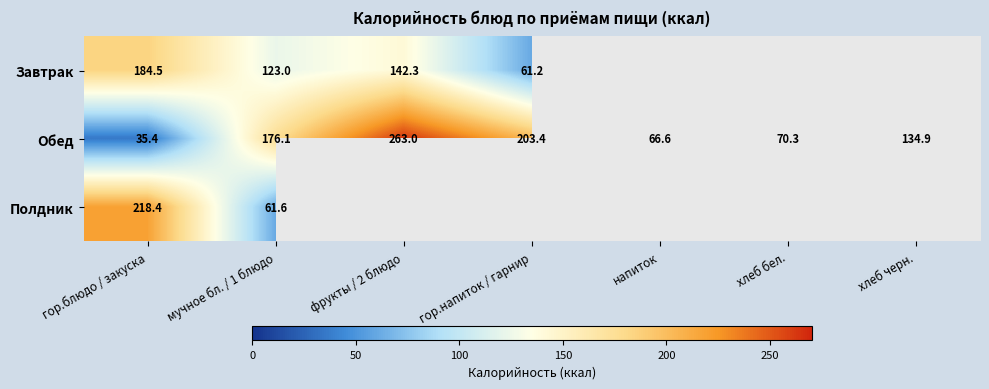

What is the difference between the highest and lowest values at гор.блюдо / закуска?

183.0